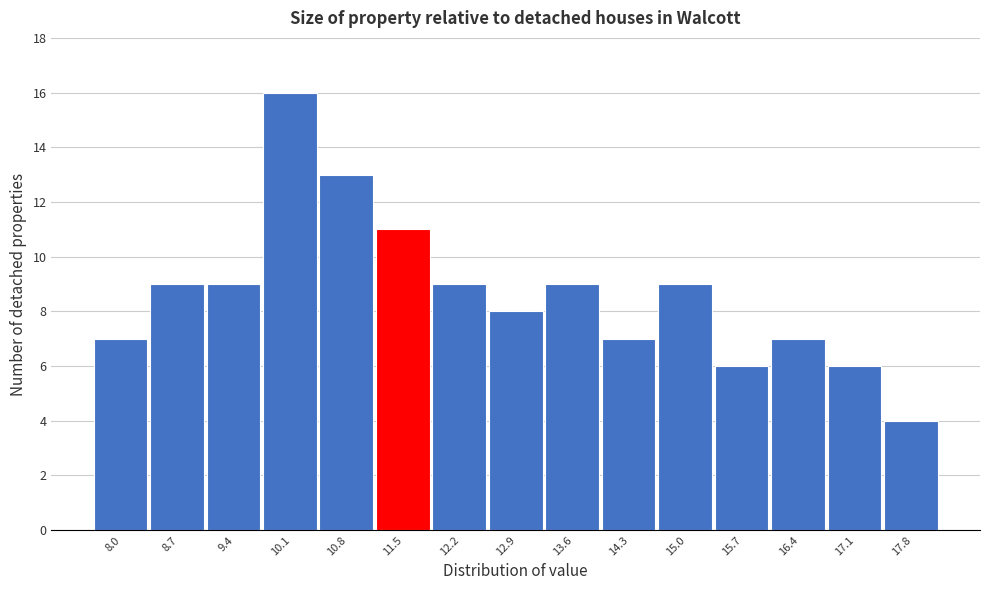

Reading left to right, extract all data points from this chart.

8.0=7	8.7=9	9.4=9	10.1=16	10.8=13	11.5=11	12.2=9	12.9=8	13.6=9	14.3=7	15.0=9	15.7=6	16.4=7	17.1=6	17.8=4